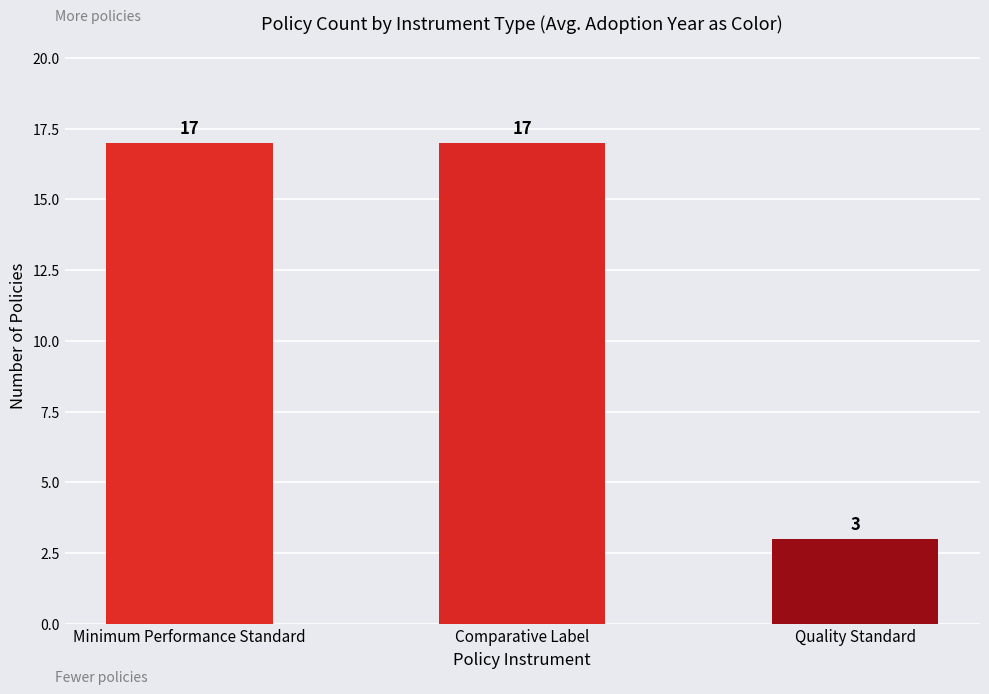

What position from the right is Minimum Performance Standard?

3